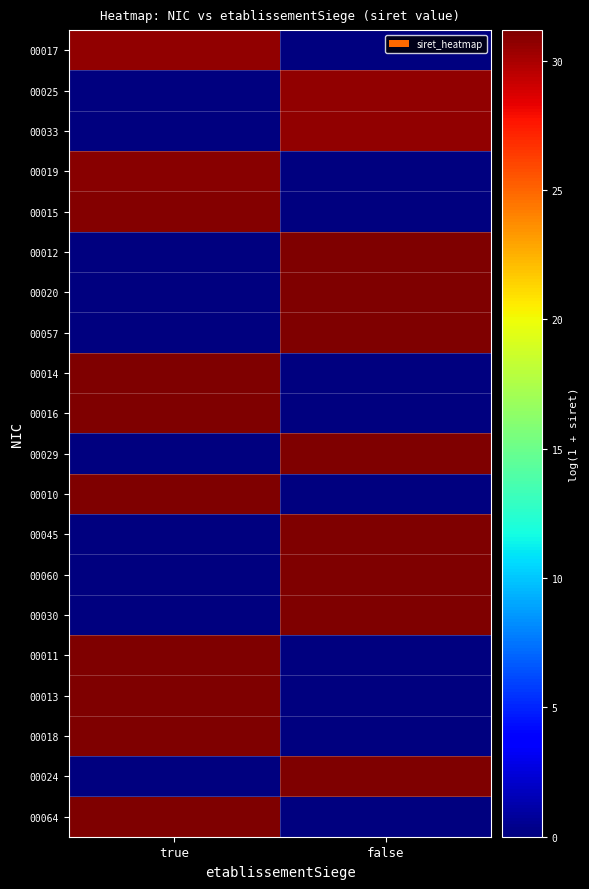

Count the number of data series in this chart.

20